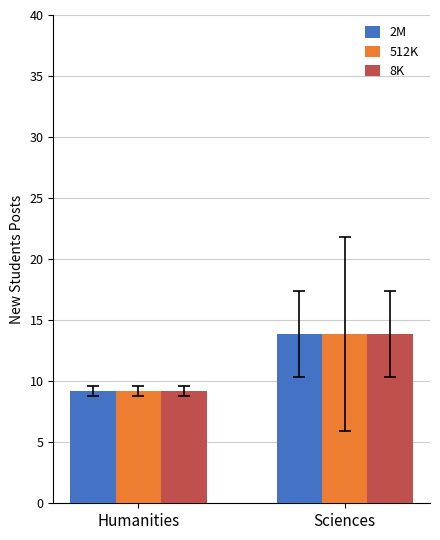

At which category is the sum across all series the highest?

Sciences